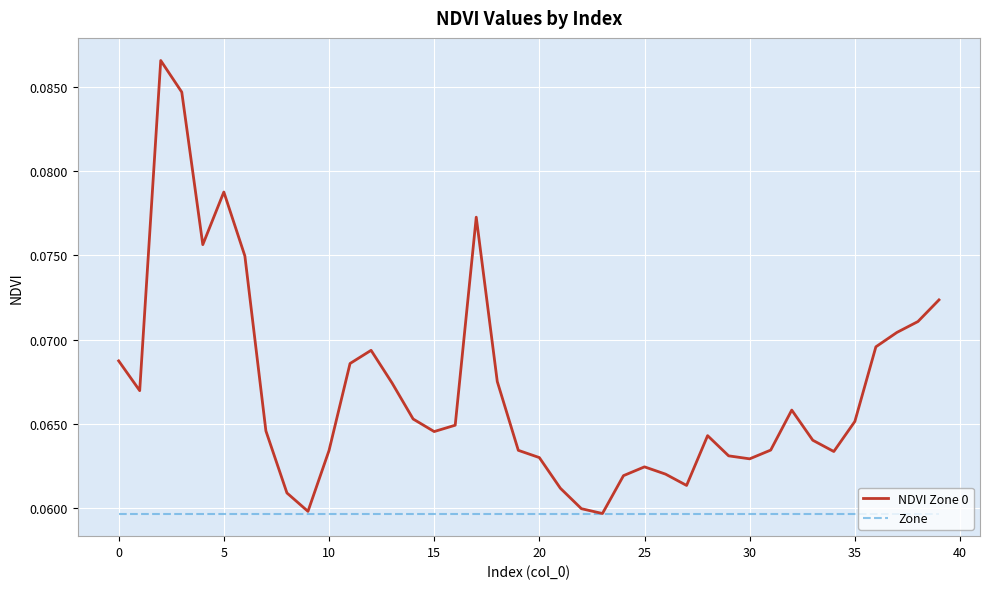

Rank the series by their average value, from lowest to highest.

Zone, NDVI Zone 0